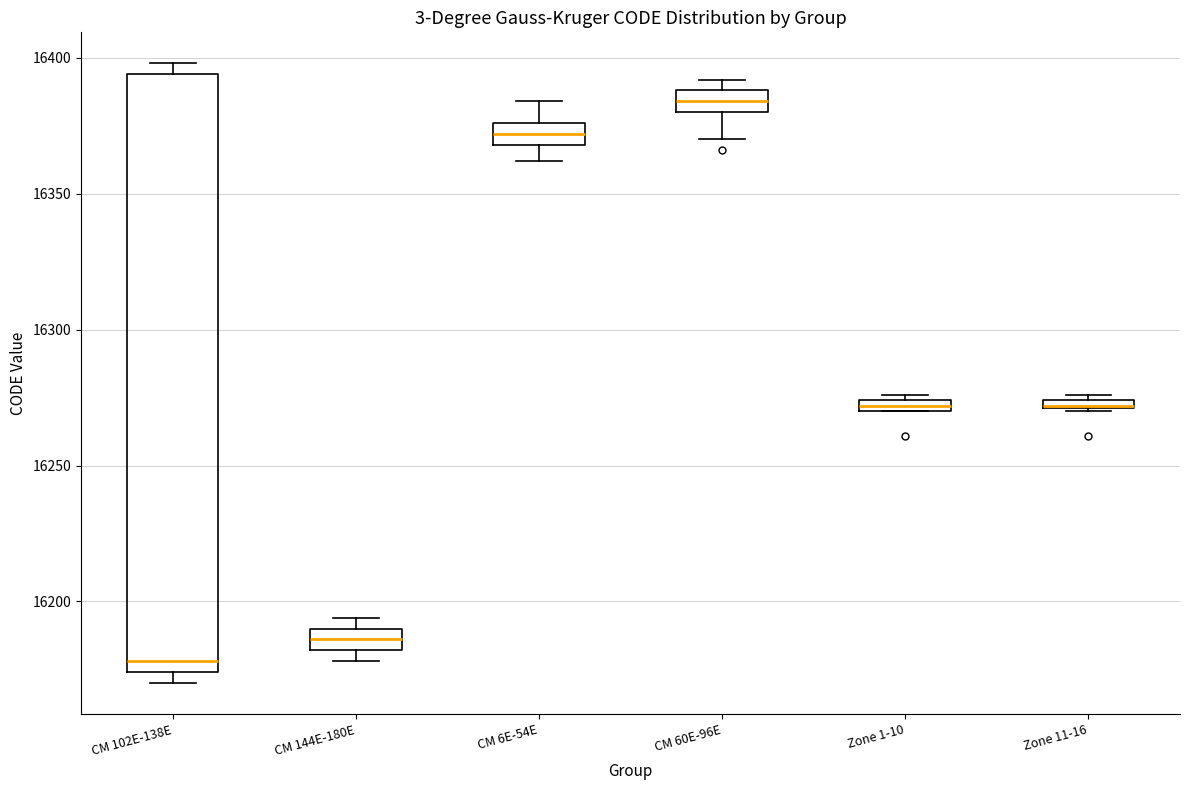

Where is the upper edge of the box for Zone 1-10 on the y-axis? The values are not printed on the chart, so give them approximately, as read against the axis.

16275